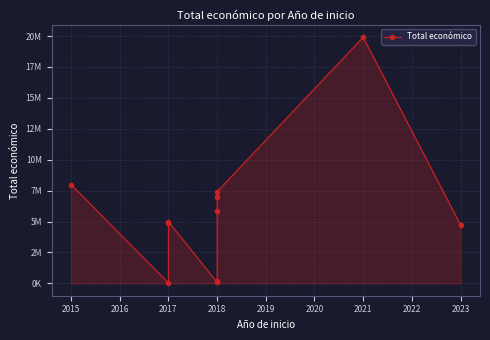

How many data points are above 4999927?

5